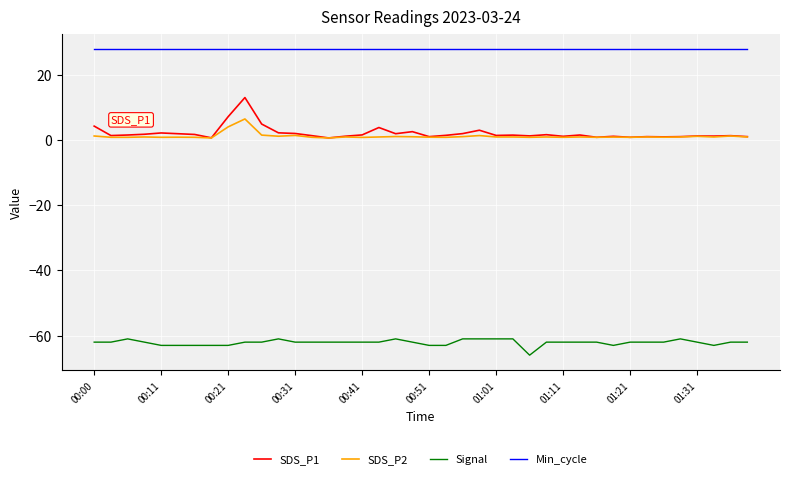

Is this an area chart (filled region under the line)?

No